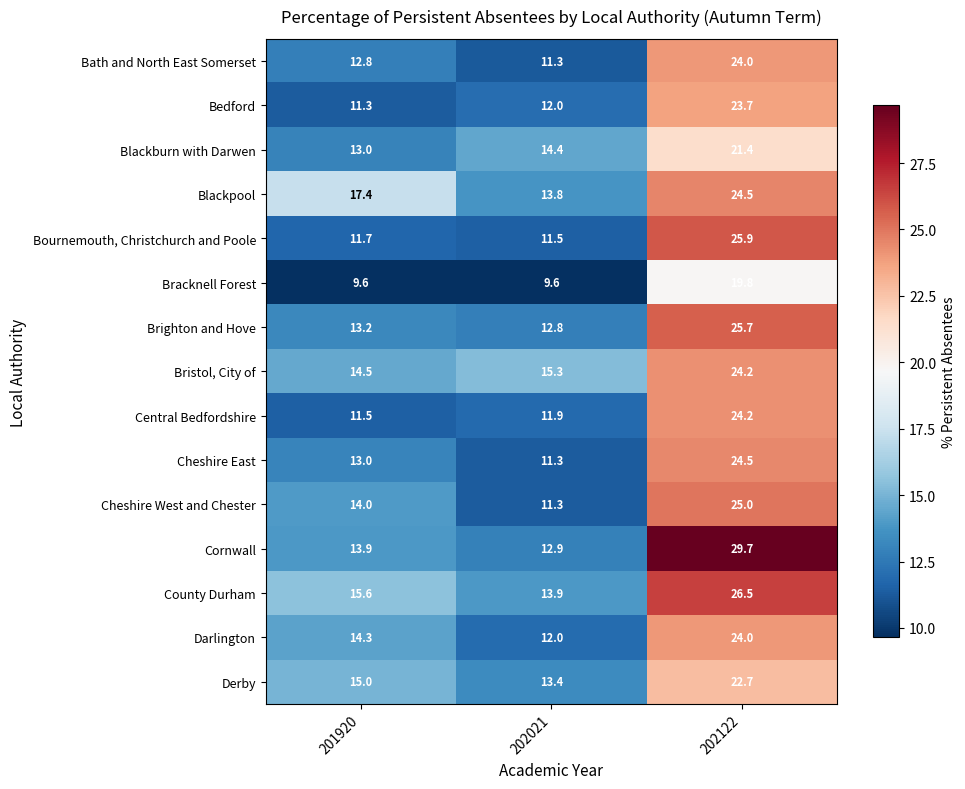

Is it true that Darlington equals 24.0 at 202122?

True